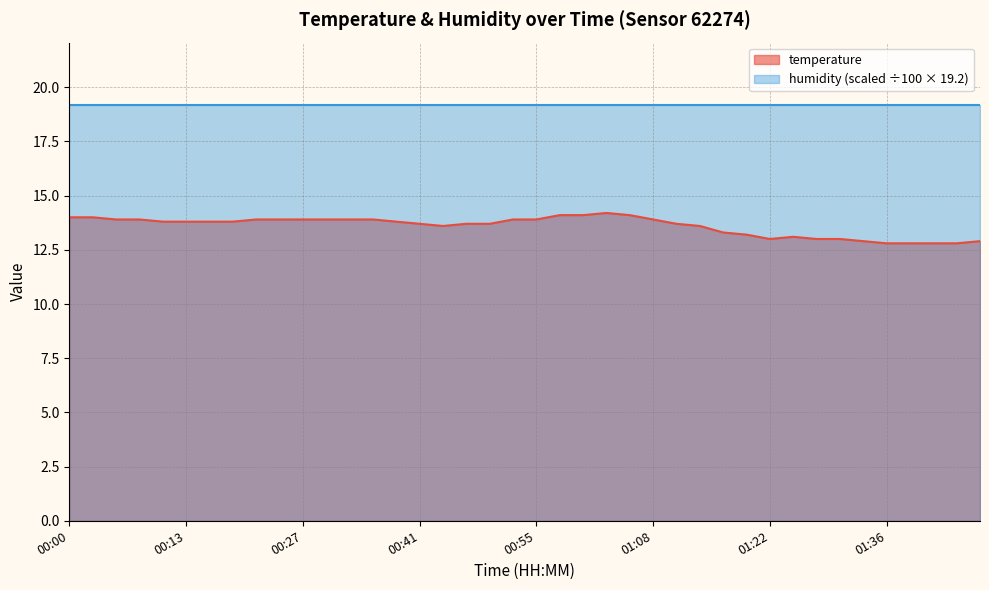

What is the value of the 14th point from the left?

13.9